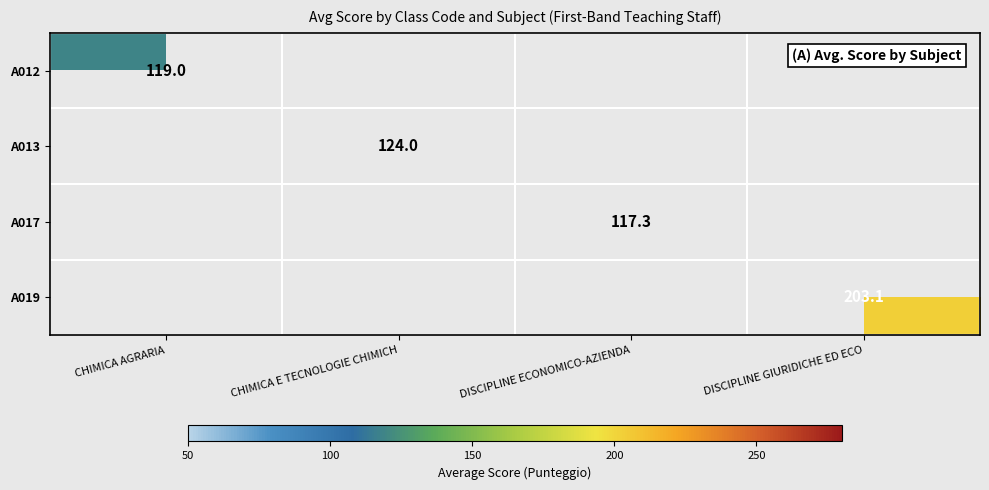

Is the value of A012 at CHIMICA AGRARIA greater than the value of A017 at DISCIPLINE ECONOMICO-AZIENDA?

Yes